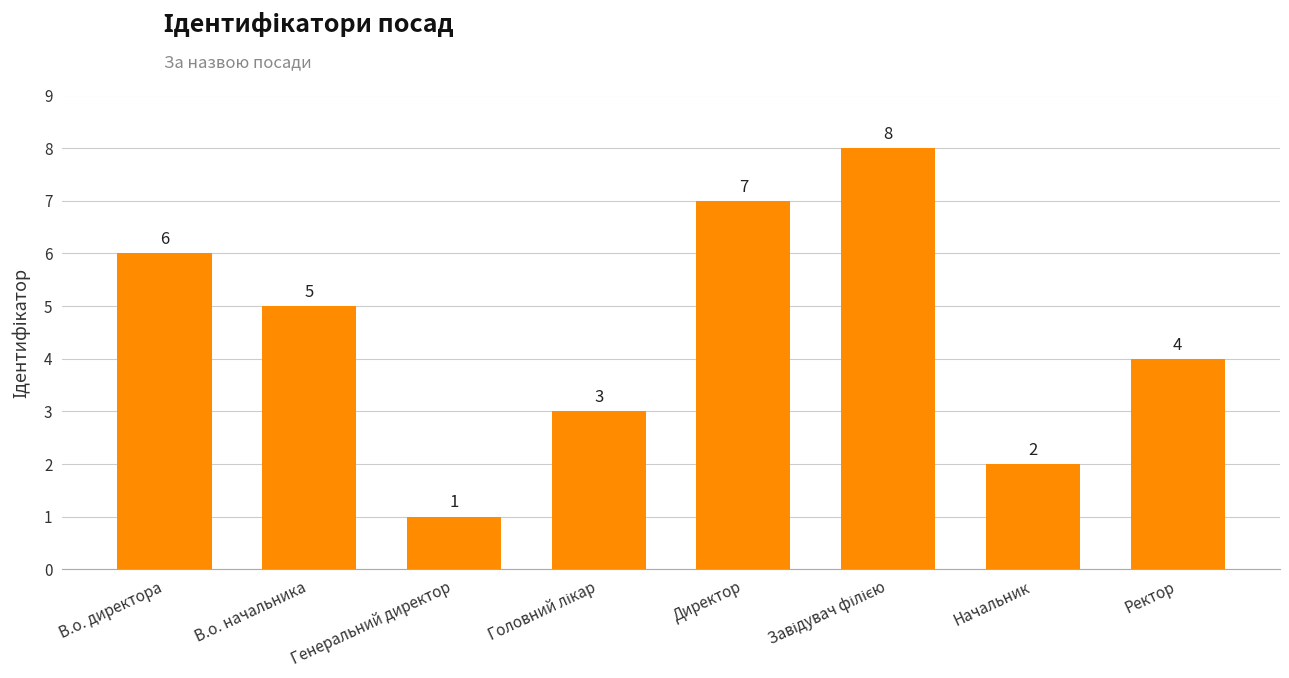

Are the bars grouped side by side (vs. stacked)?

No